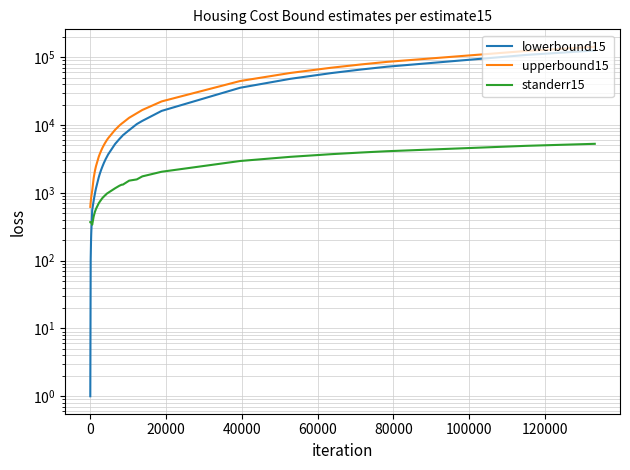

Reading left to right, what are all the values shown in this chart?

lowerbound15: 1.0	104.0	201.0	242.0	555.9	759.1	790.8	946.2	988.1	1040.5	1054.0	1161.7	1682.7	1819.8	1936.7	2166.1	2359.0	2520.5	2590.6	2789.4	2897.0	3122.7	3366.7	3679.2	5244.5	6197.4	6720.3	7045.8	8378.0	10292.9	11468.7	15941.2	16137.2	35316.3	47792.4	58116.2	65531.5	72094.9	107540.3	125047.4
upperbound15: 619.0	722.0	819.0	860.0	1072.1	1626.9	1697.2	2039.8	2137.9	2225.5	2252.0	2466.3	3389.3	3604.2	3793.3	4155.9	4471.0	4717.5	4823.4	5098.6	5279.0	5583.3	5959.3	6370.8	8481.5	9776.6	10447.7	10788.2	12744.0	14873.1	16609.3	22026.8	22260.8	44391.7	58329.6	69711.8	77824.5	84969.1	123125.7	141776.6
standerr15: 369.0	369.0	369.0	369.0	338.1	444.9	456.7	513.5	530.7	541.3	545.3	577.7	699.9	723.5	745.5	786.0	823.1	848.9	859.8	883.0	905.2	929.1	969.2	999.2	1165.0	1269.0	1314.1	1318.7	1508.2	1573.3	1743.7	2030.9	2042.4	2939.6	3384.0	3705.7	3917.6	4094.3	4918.3	5266.0